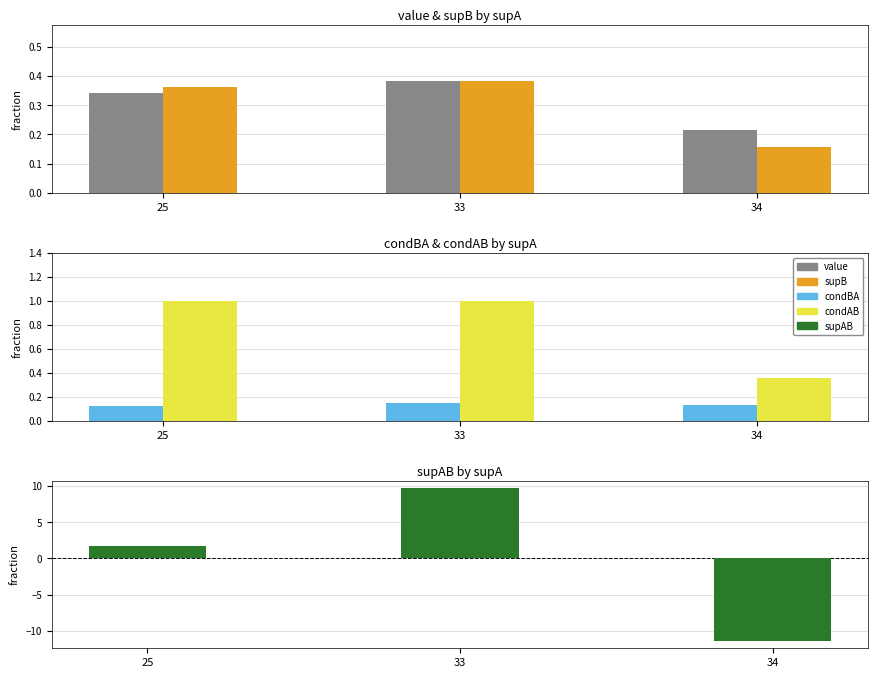

True or false: supB has a value of 0.2 at 34.

False